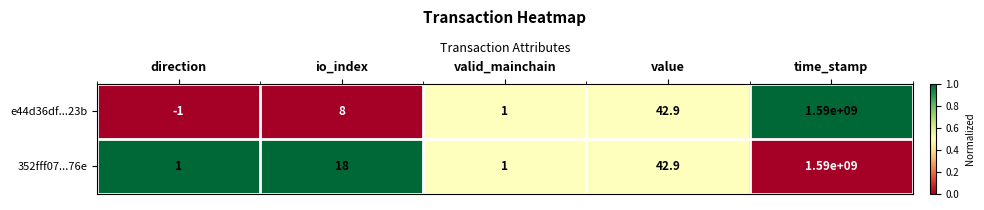

What is the average value of the e44d36df...23b series?

318000010.2